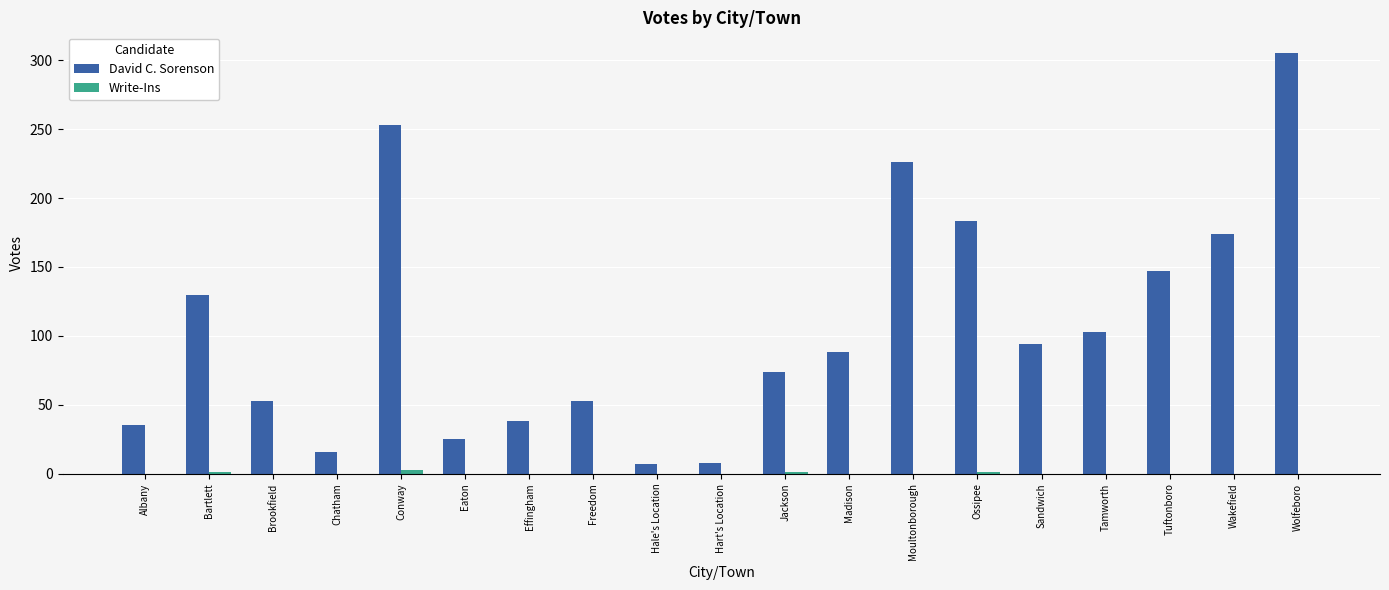

What is the sum of all David C. Sorenson values?

2012